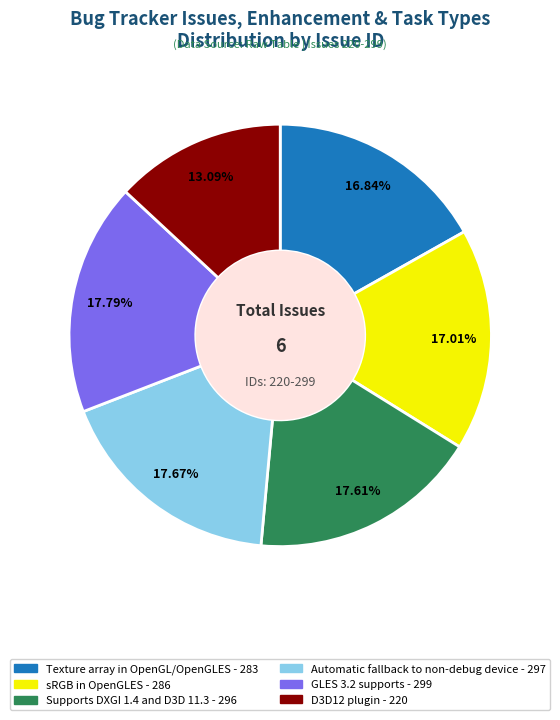

Which category has the smallest portion of the pie?

D3D12 plugin